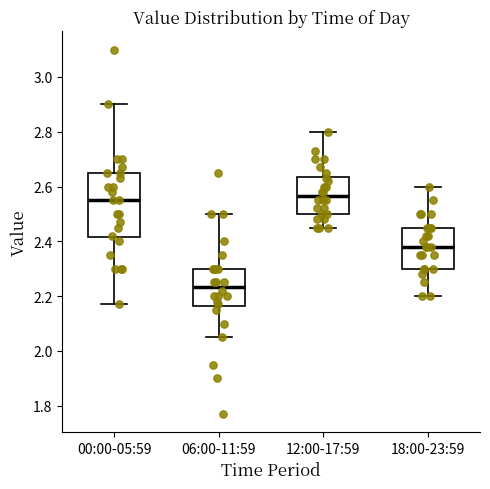

Reading left to right, read every box against the y-axis: the position of its median line, the range the box covers, and the ends of its whiskers. The values are not printed on the chart, so give them approximately, as read against the axis.

00:00-05:59: median 2.56, box 2.42 to 2.66, whiskers 2.18 to 2.90
06:00-11:59: median 2.24, box 2.16 to 2.30, whiskers 2.06 to 2.50
12:00-17:59: median 2.56, box 2.50 to 2.64, whiskers 2.46 to 2.80
18:00-23:59: median 2.38, box 2.30 to 2.46, whiskers 2.20 to 2.60